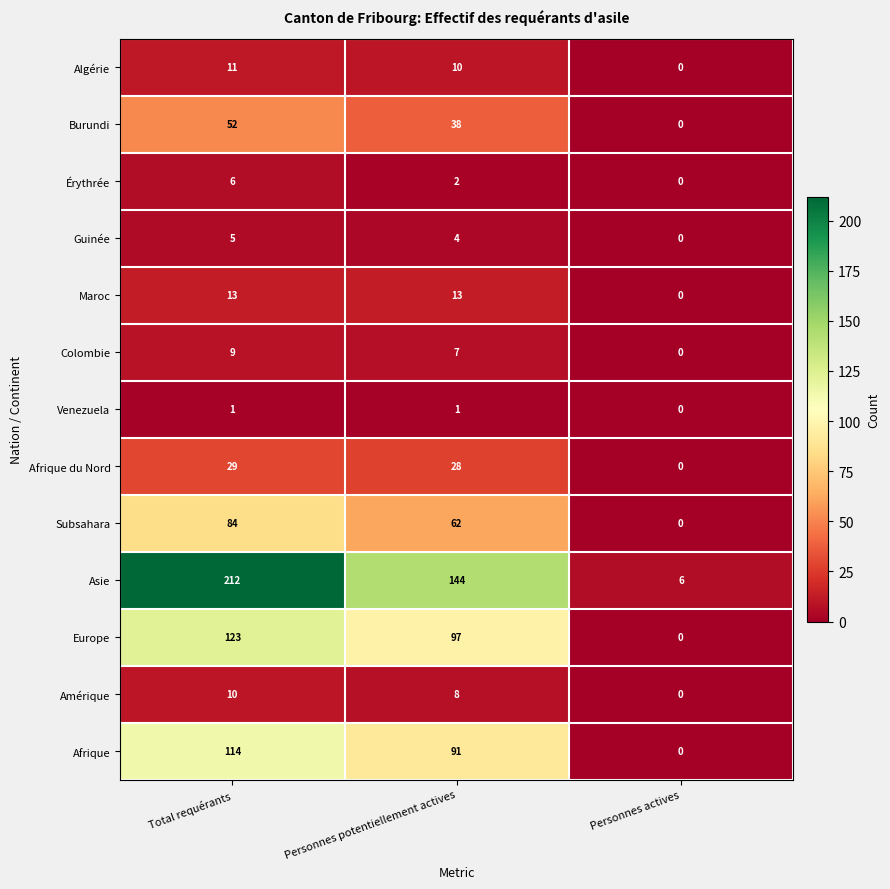

Which series has the largest range (max minus min)?

Asie